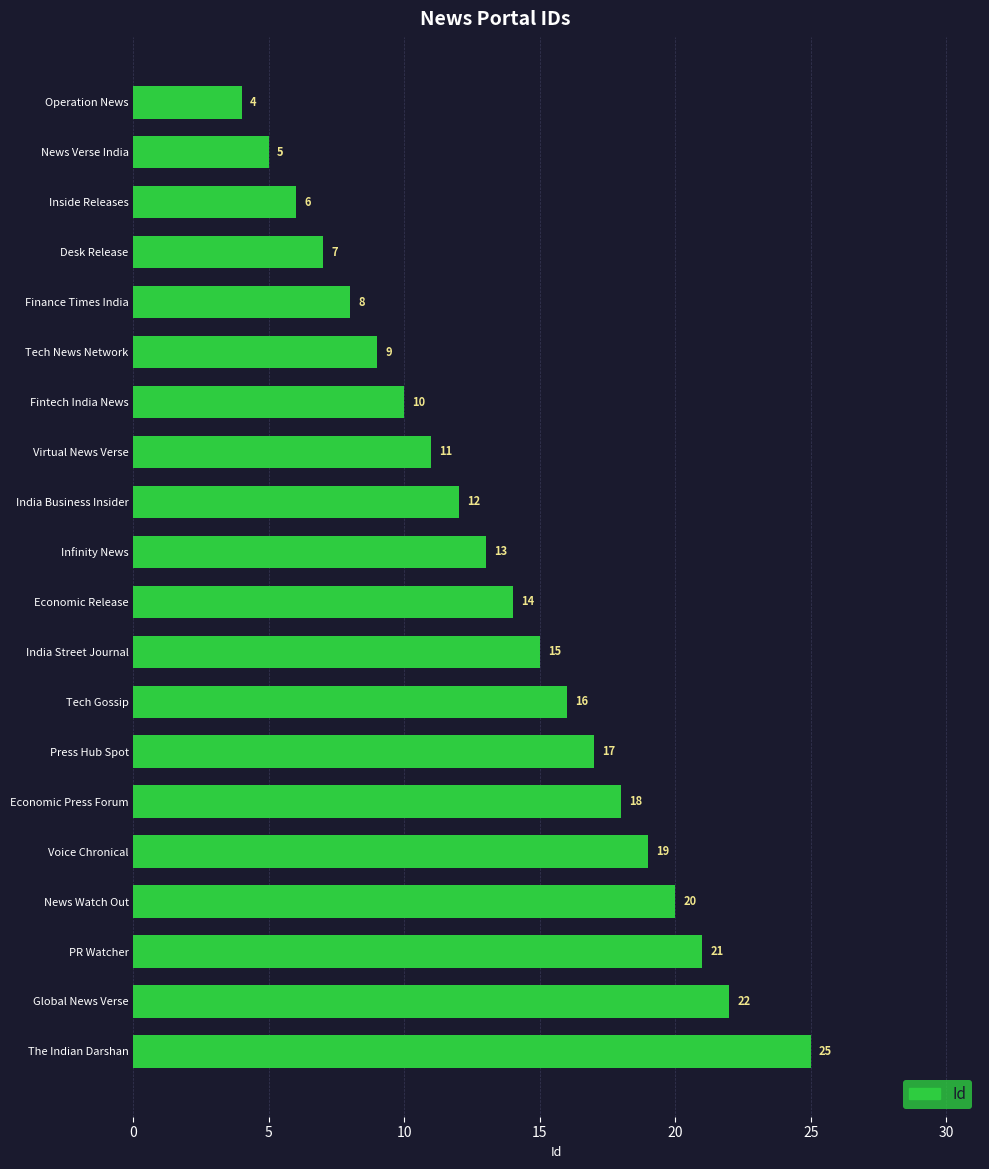

What is the sum of all values?

272